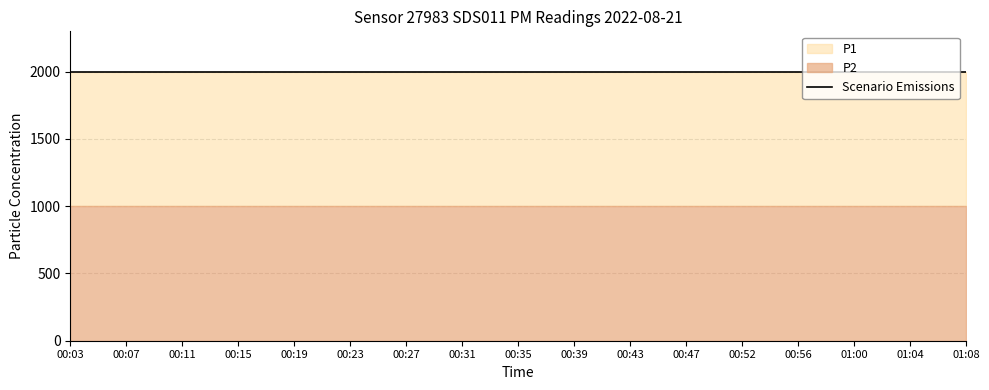

Reading left to right, extract all data points from this chart.

P1: 1999.9	1999.9	1999.9	1999.9	1999.9	1999.9	1999.9	1999.9	1999.9	1999.9	1999.9	1999.9	1999.9	1999.9	1999.9	1999.9	1999.9
P2: 999.9	999.9	999.9	999.9	999.9	999.9	999.9	999.9	999.9	999.9	999.9	999.9	999.9	999.9	999.9	999.9	999.9